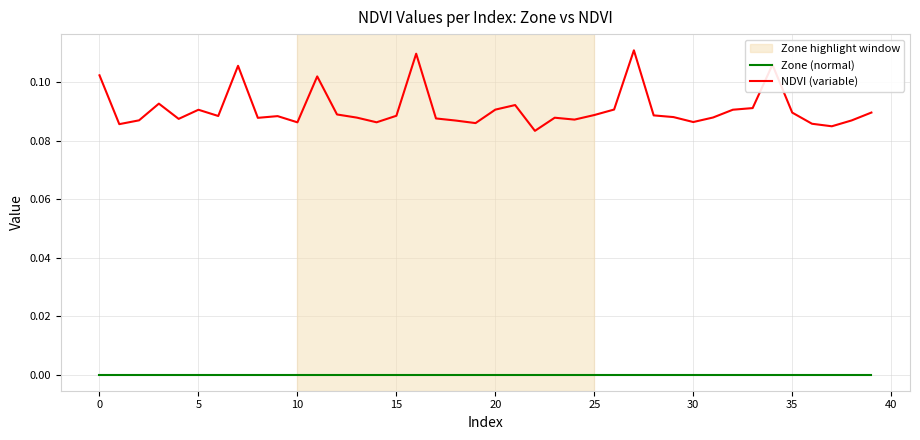

True or false: NDVI (variable) has more than 0 interior local peaks.

True